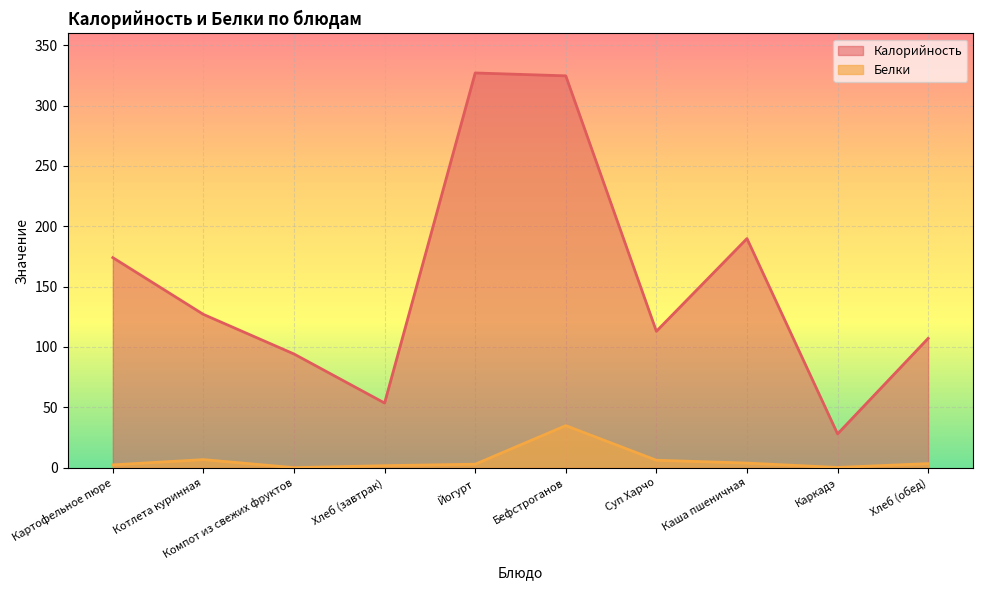

How many data points in Белки are less than 3?

5